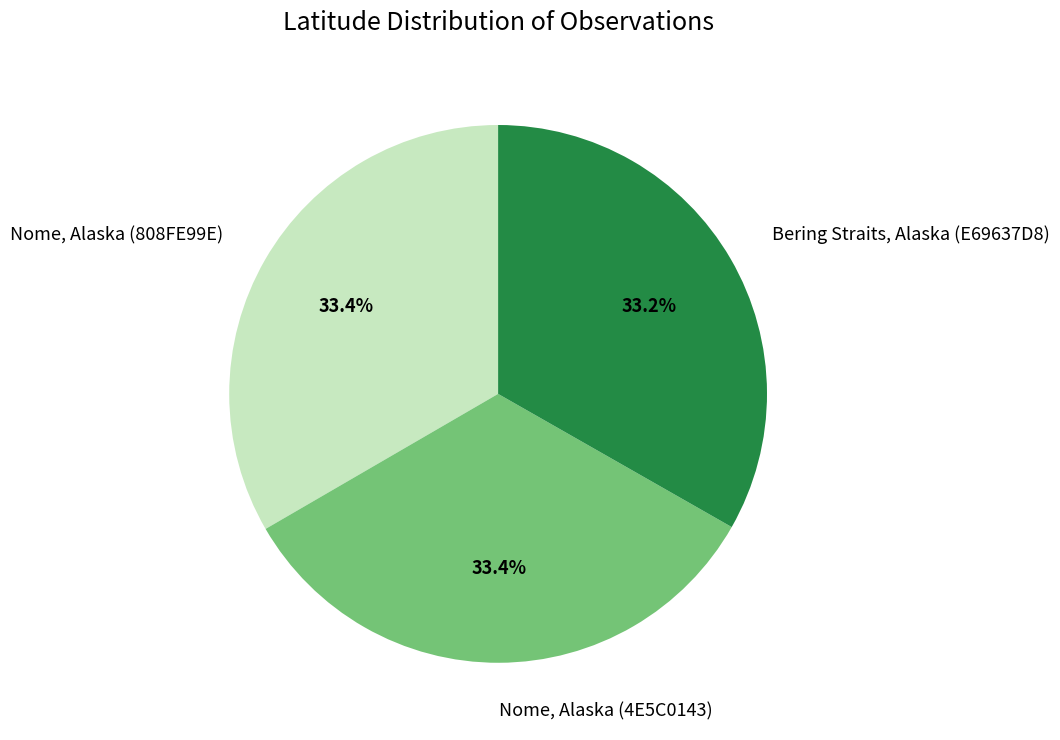

Combined, what portion of the pie is Bering Straits, Alaska (E69637D8) and Nome, Alaska (4E5C0143)?

66.6%